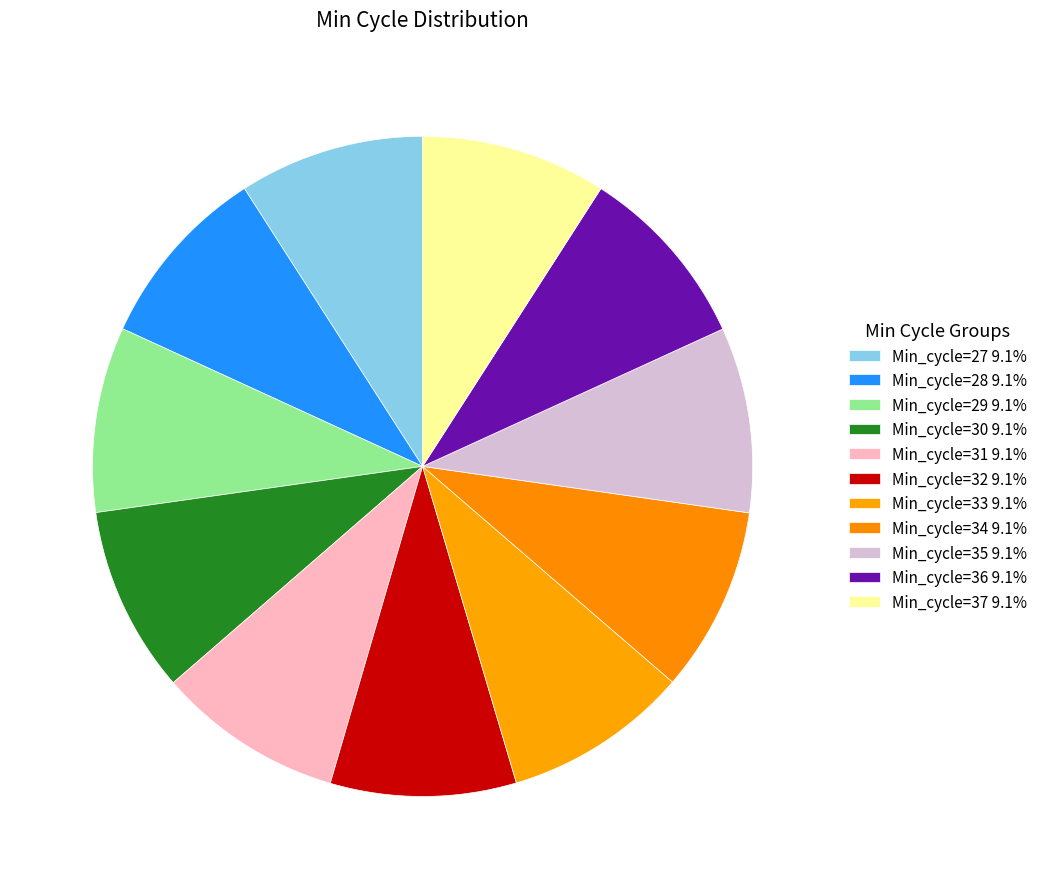

Between Min_cycle=30 and Min_cycle=27, which is larger?

Min_cycle=30